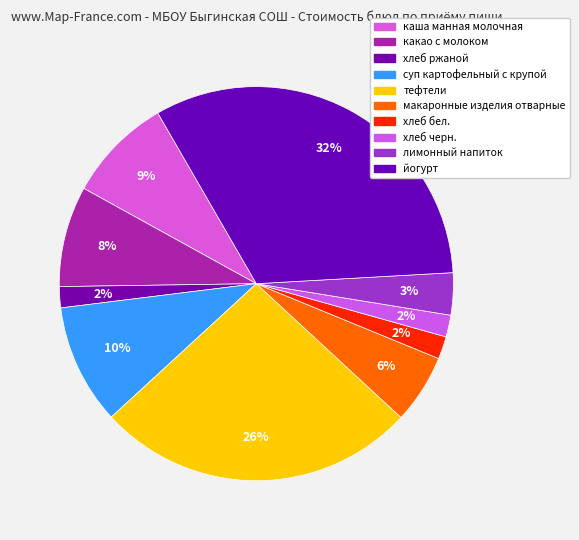

Does any single category account for the majority?

No